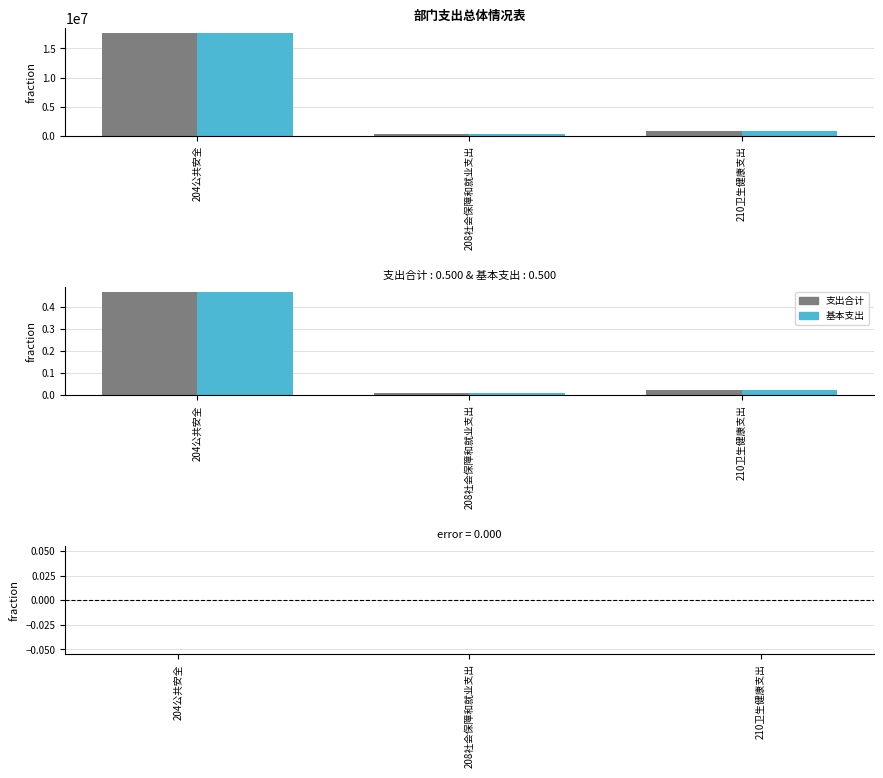

What is the difference between the maximum and minimum values in the 支出合计 series?

0.5